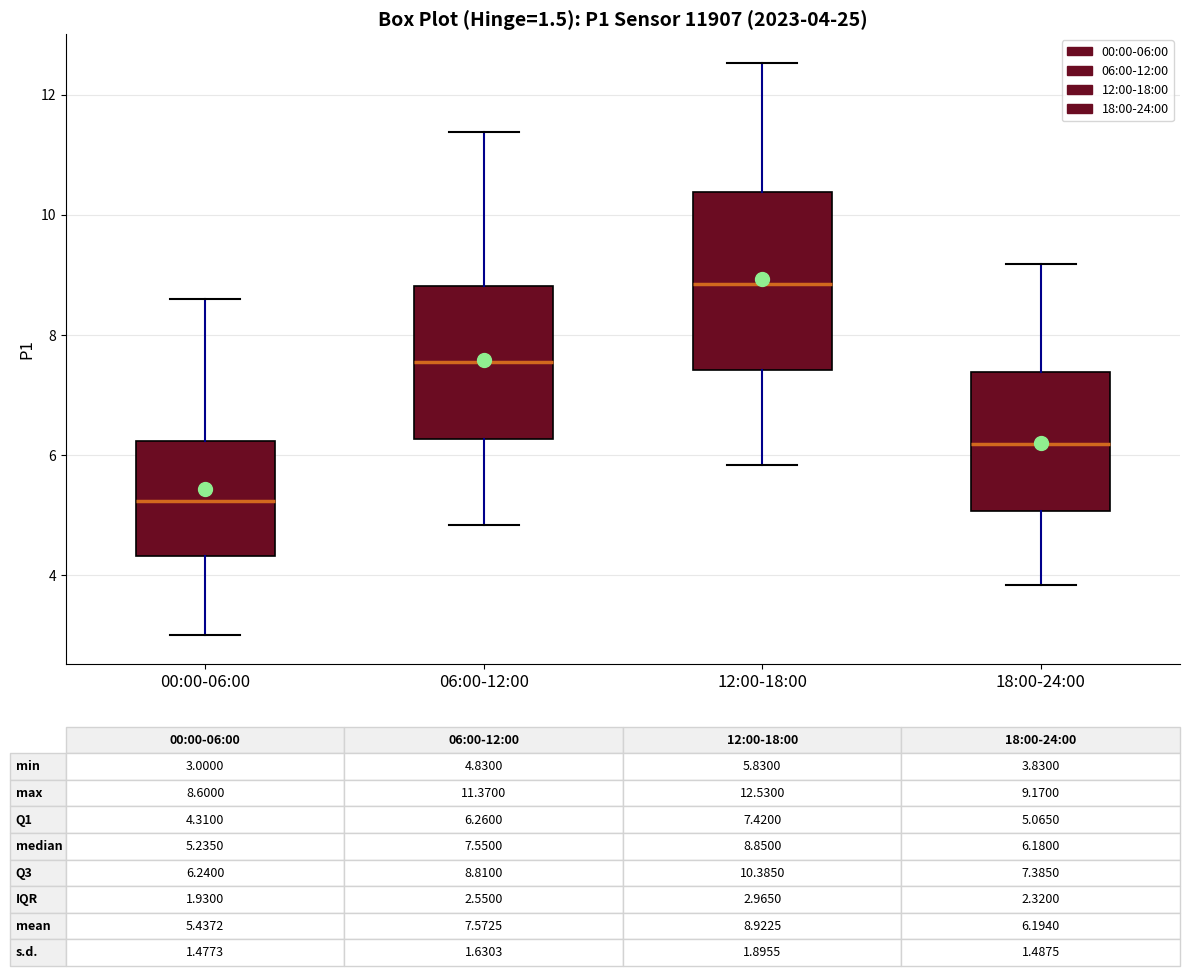

Which box is the tallest, from its lower edge to its upper edge?

12:00-18:00